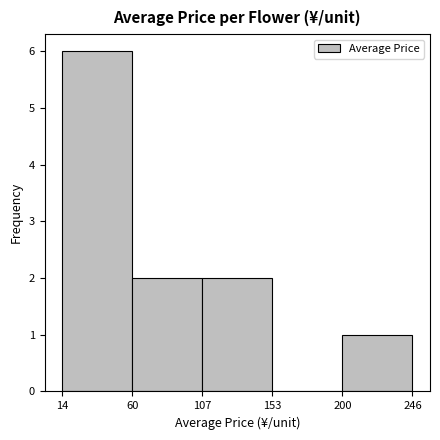

Reading left to right, list every bar in this chart as the range it spans on the x-axis followed by its height. The values are not printed on the chart, so give them approximately, as read against the axis.

14 to 60: 6
60 to 107: 2
107 to 153: 2
153 to 200: 0
200 to 246: 1